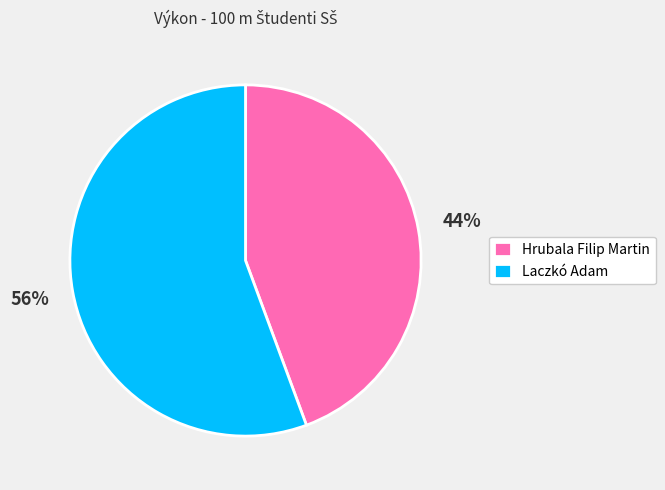

Do Hrubala Filip Martin and Laczkó Adam together represent more than half of the pie?

Yes